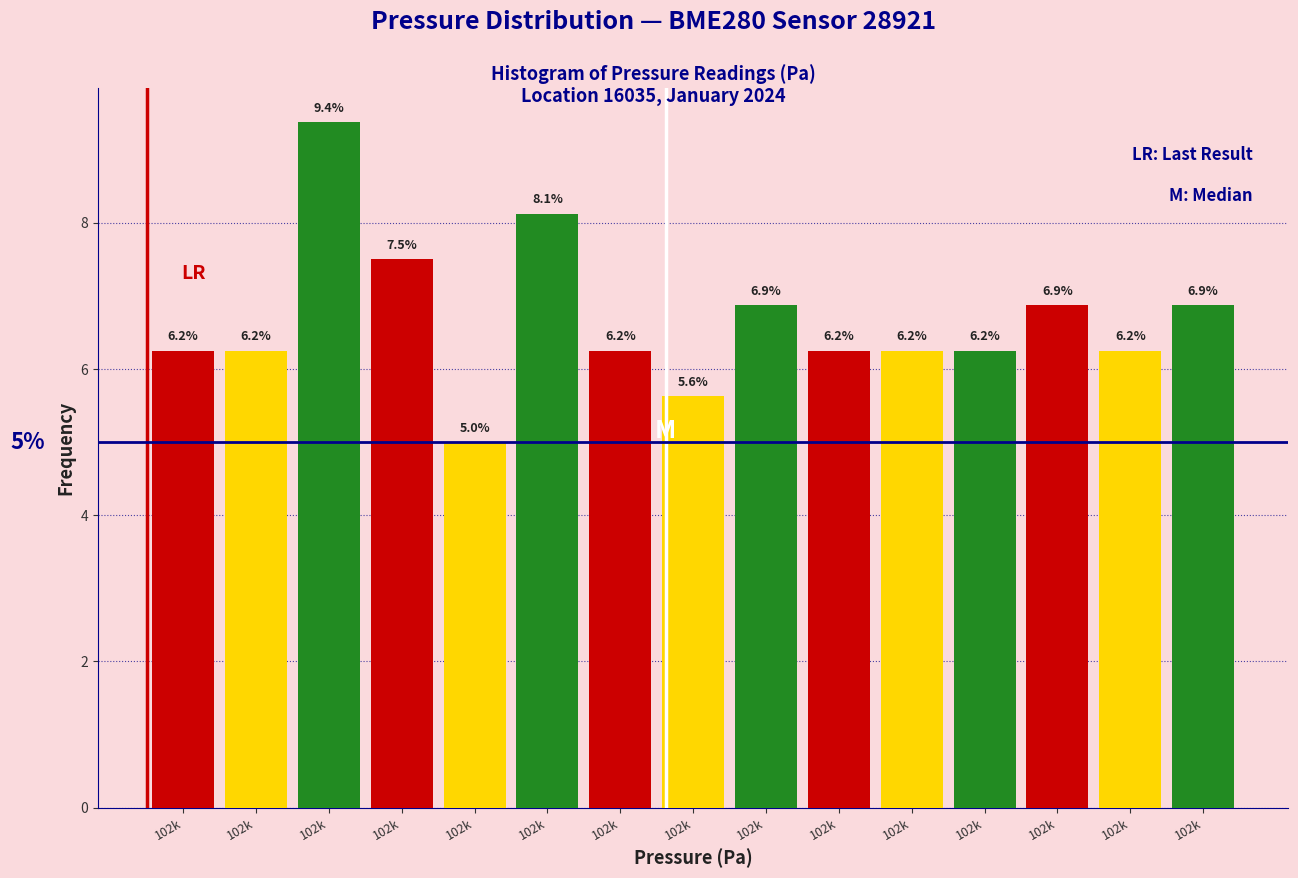

How many distinct data groups are displayed?

1